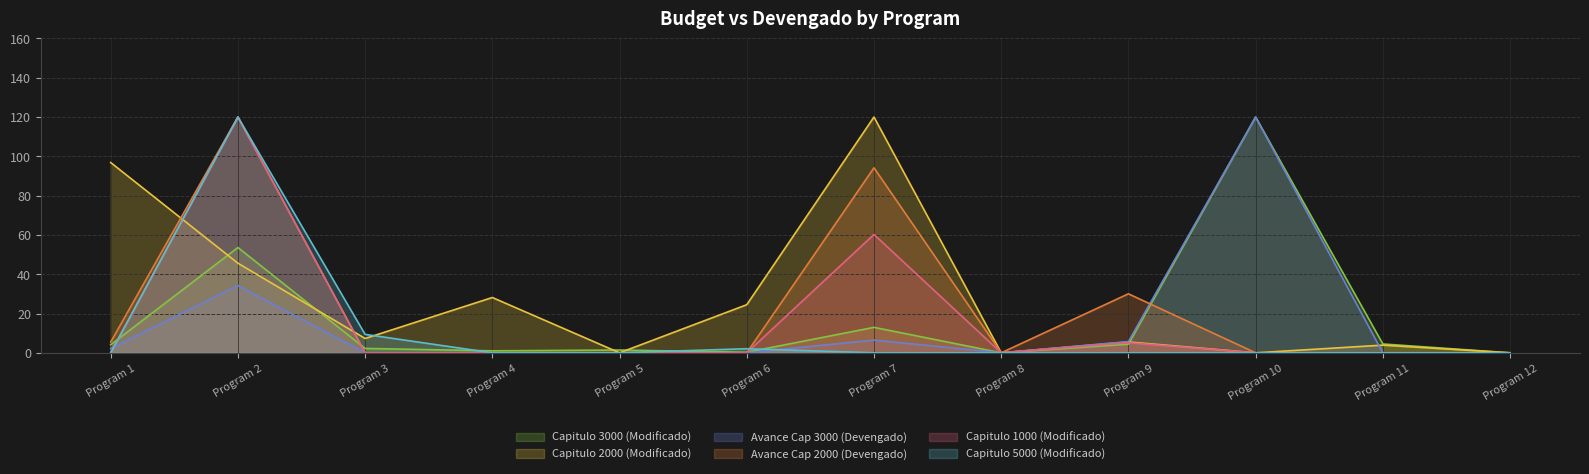

Which series has the largest total across all categories?

Capitulo 2000 (Modificado)